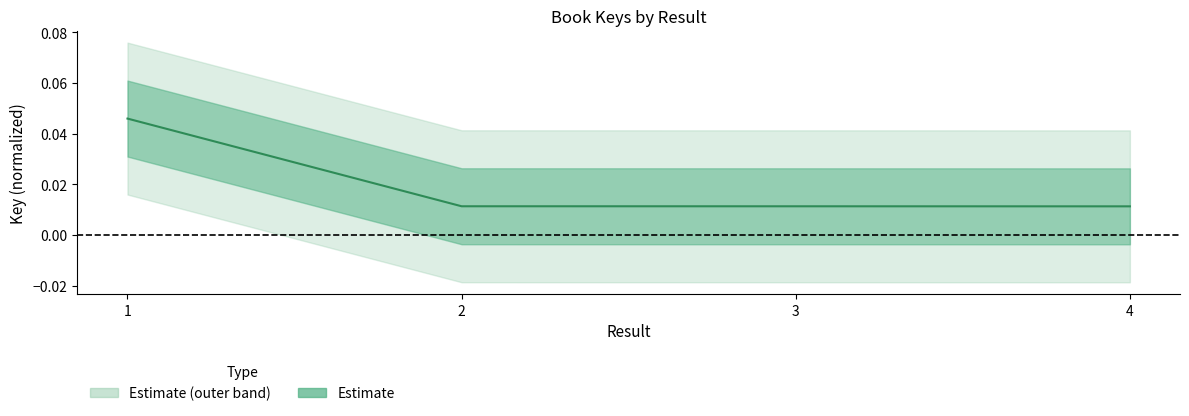

The value at 4 is 0.0. True or false?

False